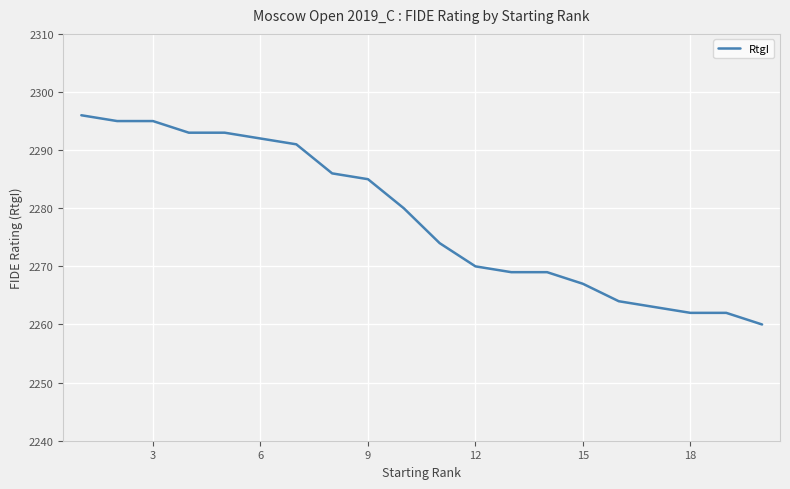

Reading left to right, what are all the values shown in this chart?

2296	2295	2295	2293	2293	2292	2291	2286	2285	2280	2274	2270	2269	2269	2267	2264	2263	2262	2262	2260